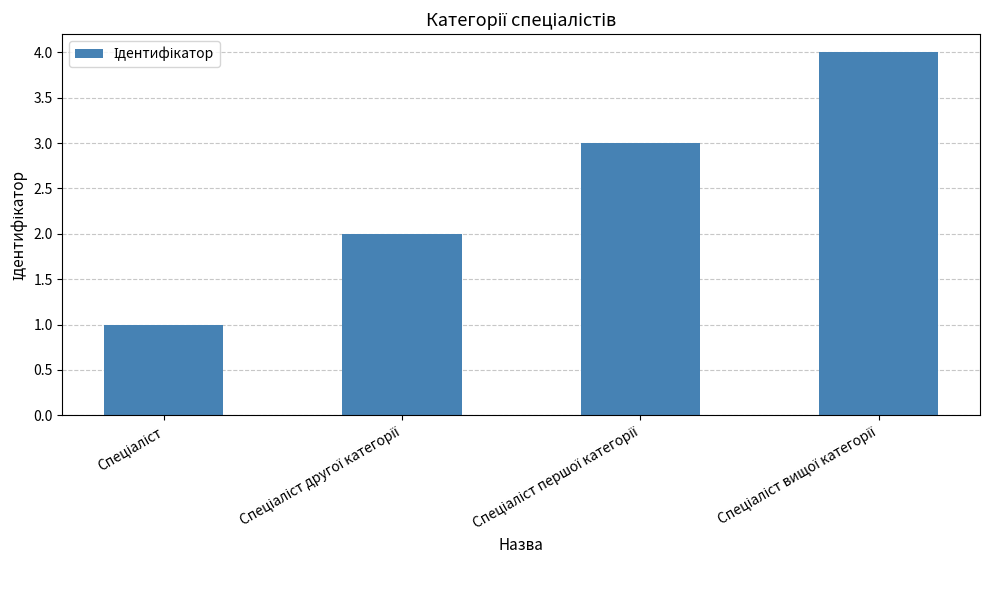

How many series are shown in this chart?

1